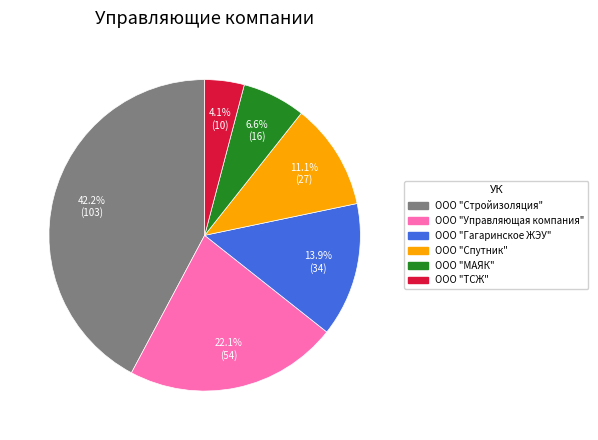

The ООО "ТСЖ" slice represents 4% of the pie. True or false?

True